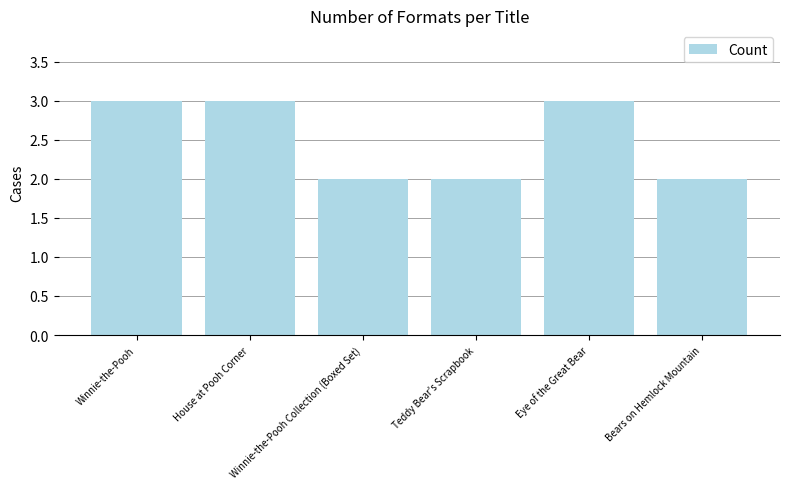

What is the label of the 3rd bar from the left?

Winnie-the-Pooh Collection (Boxed Set)